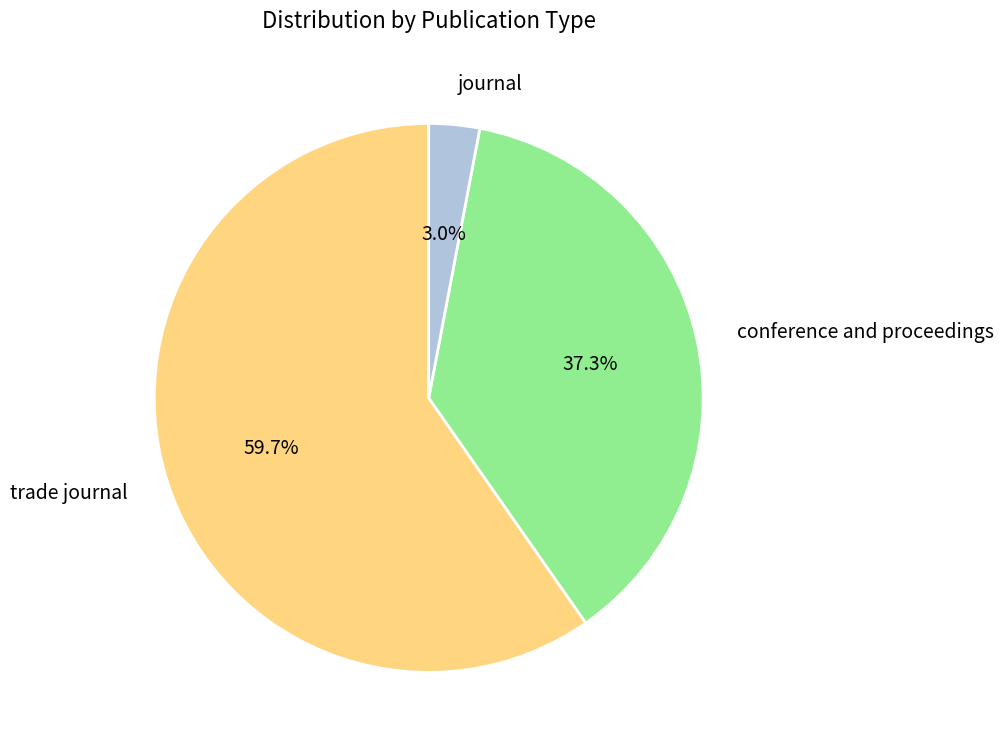

Is there a majority slice in this chart?

Yes